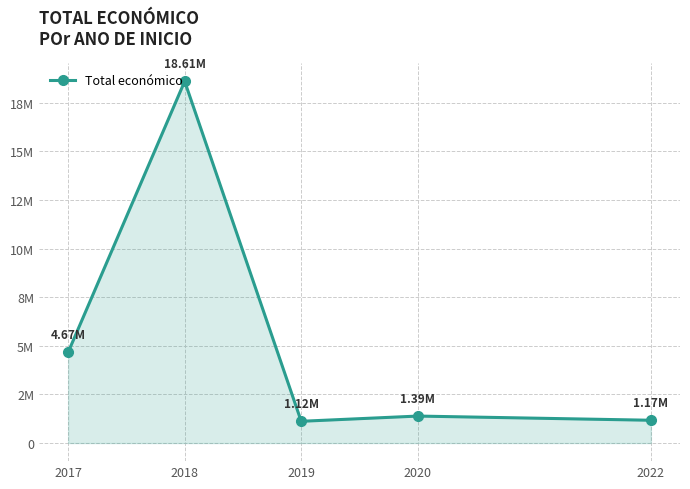

The value at 2019 is 1119237. True or false?

True